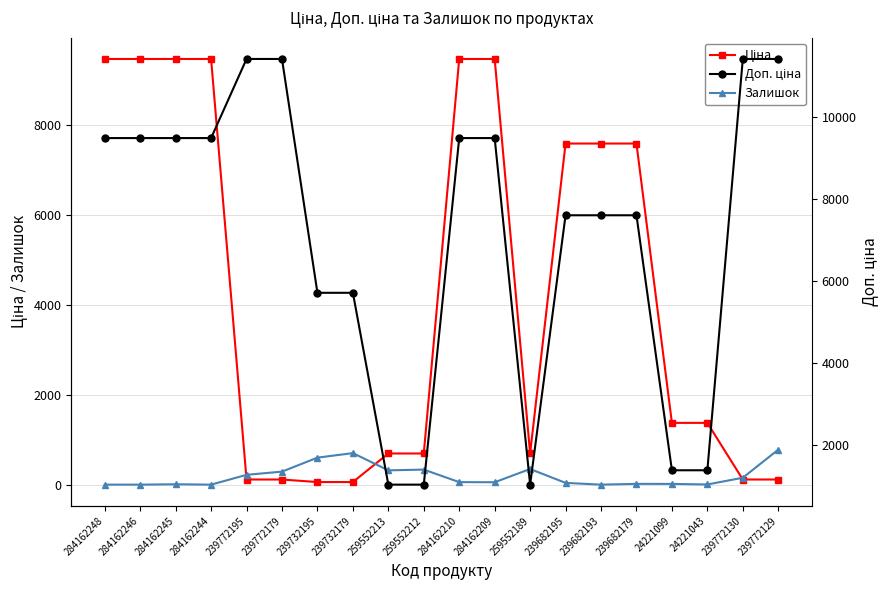

What are all the series names shown in the legend?

Ціна, Залишок, Доп. ціна